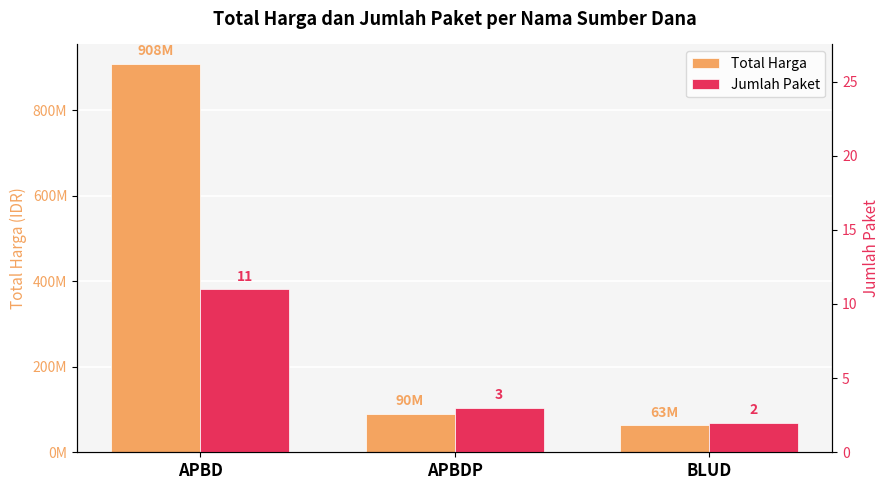

At APBDP, list the series in order from smallest to largest.

Jumlah Paket, Total Harga